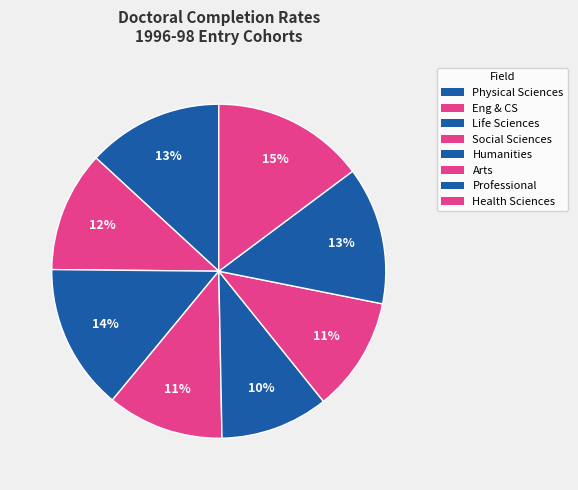

How many segments does this pie chart have?

8